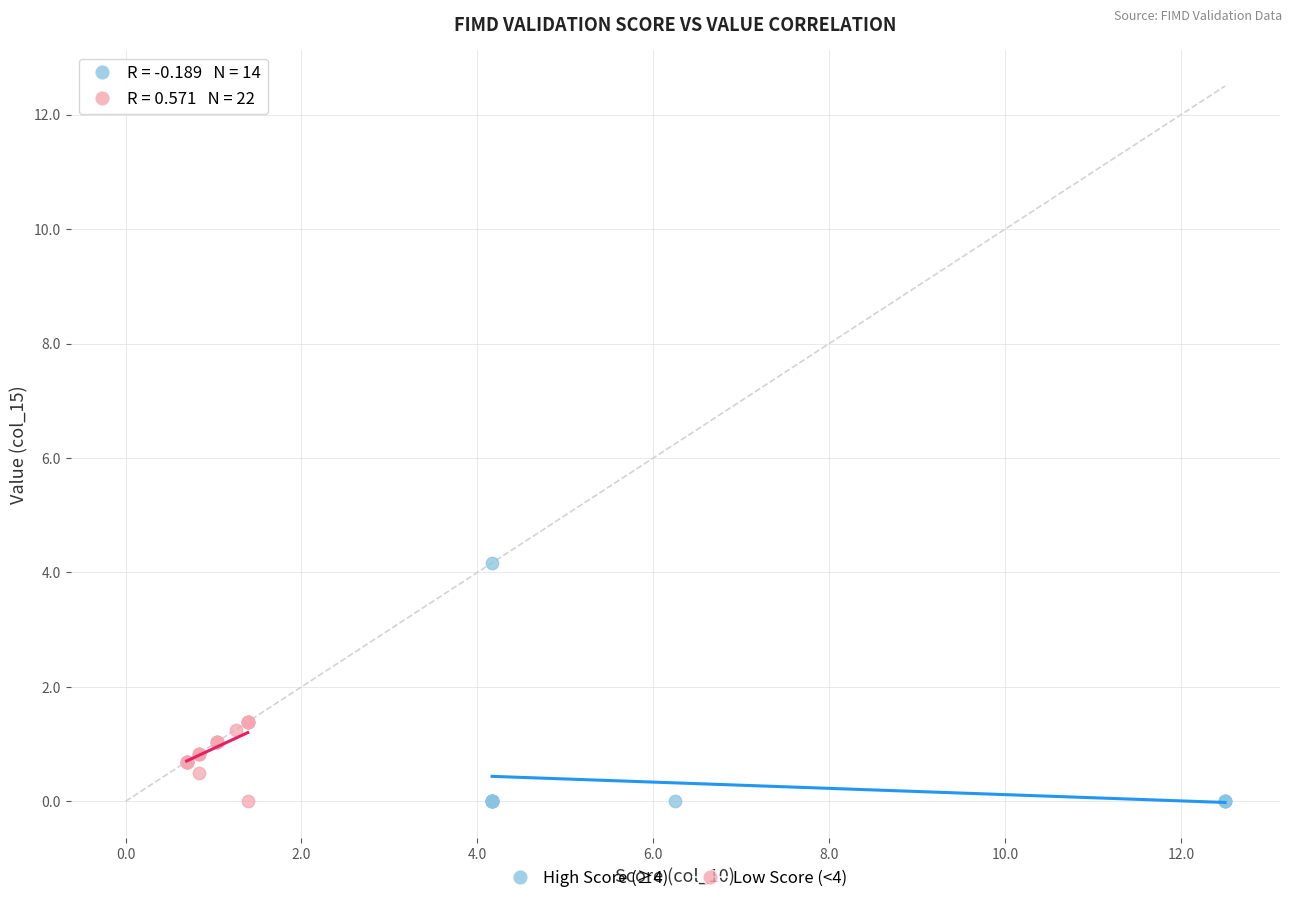

Which series reaches the maximum Y coordinate?

High Score (≥4)